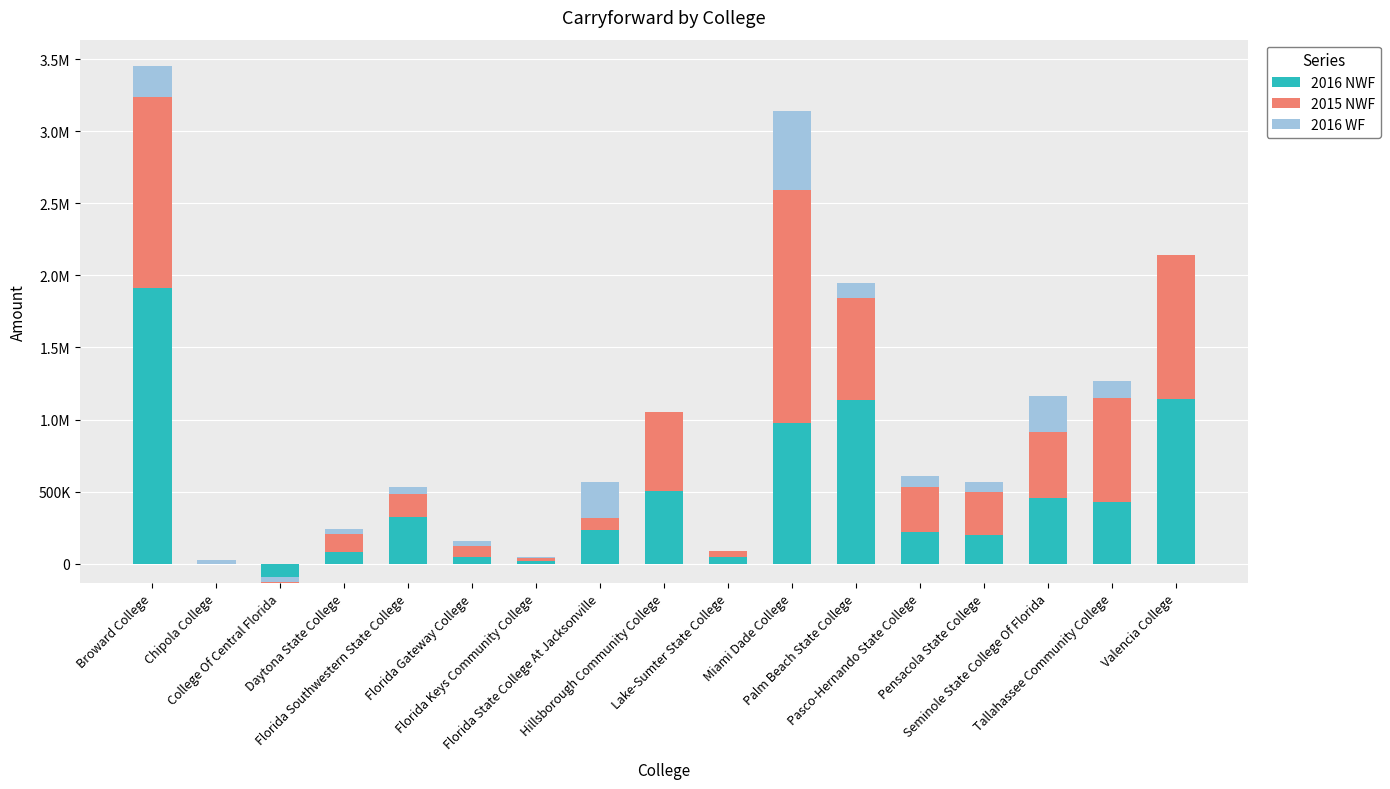

Between Chipola College and Florida Keys Community College, which series saw the biggest shift?

2016 NWF